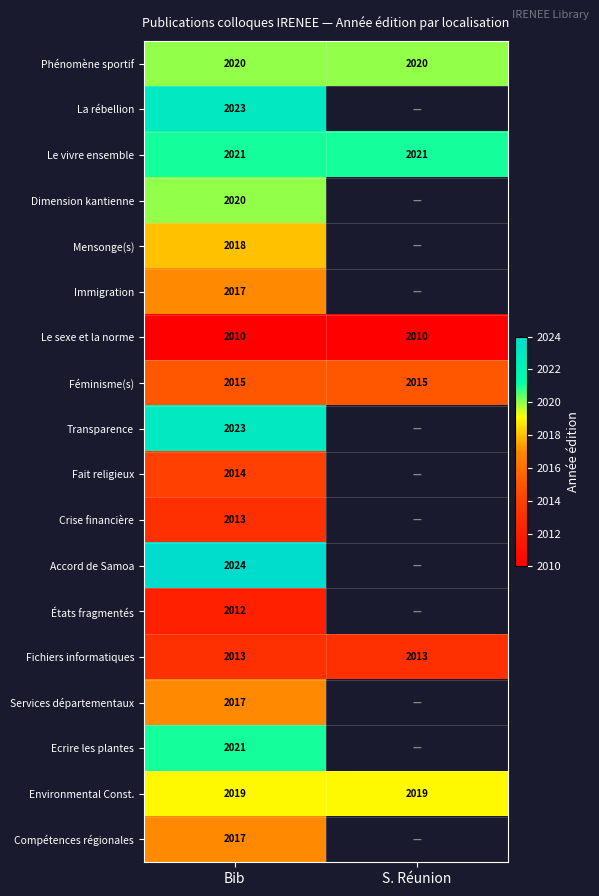

What is the total value across all series at Bib?

36317